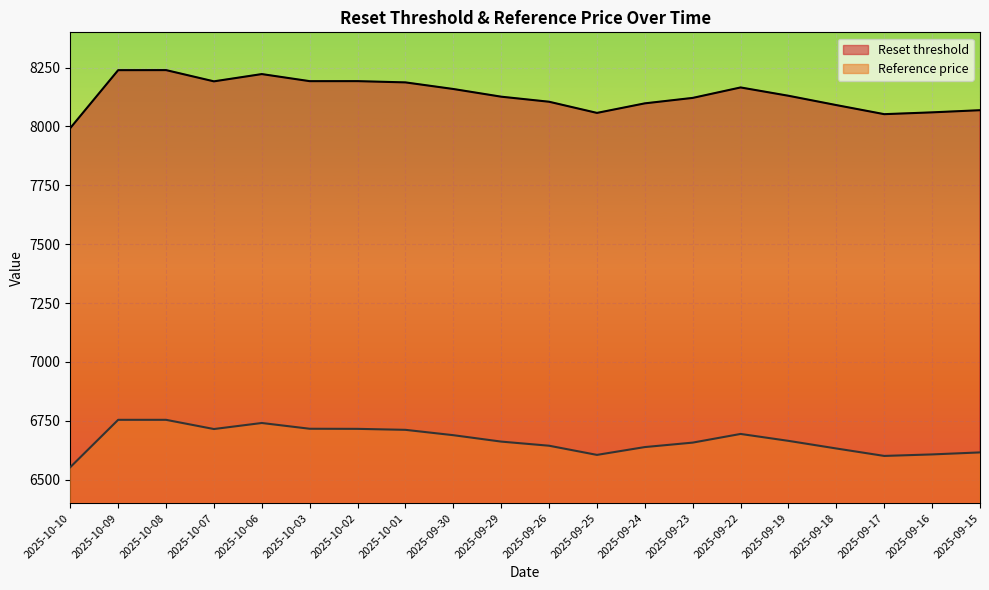

At which category is the sum across all series the highest?

2025-10-08